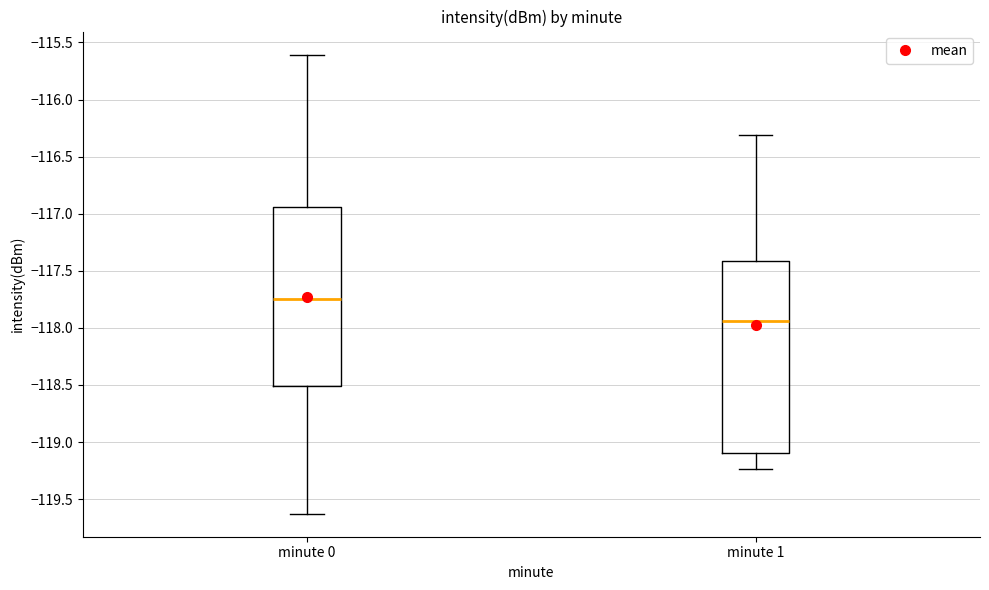

Which box is the tallest, from its lower edge to its upper edge?

minute 1